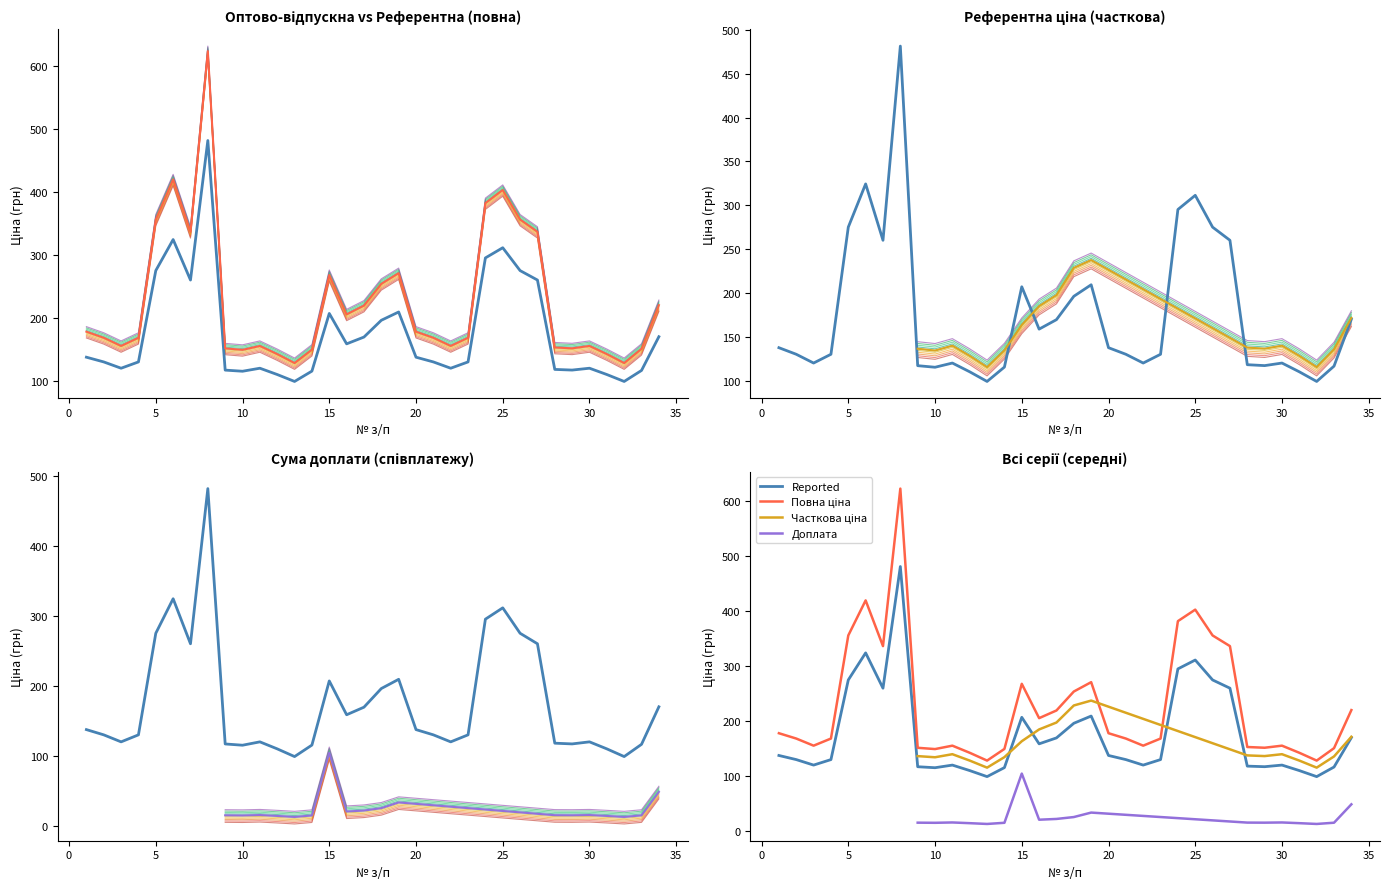

Read the Референтна ціна (повна) value at 14.

139.4